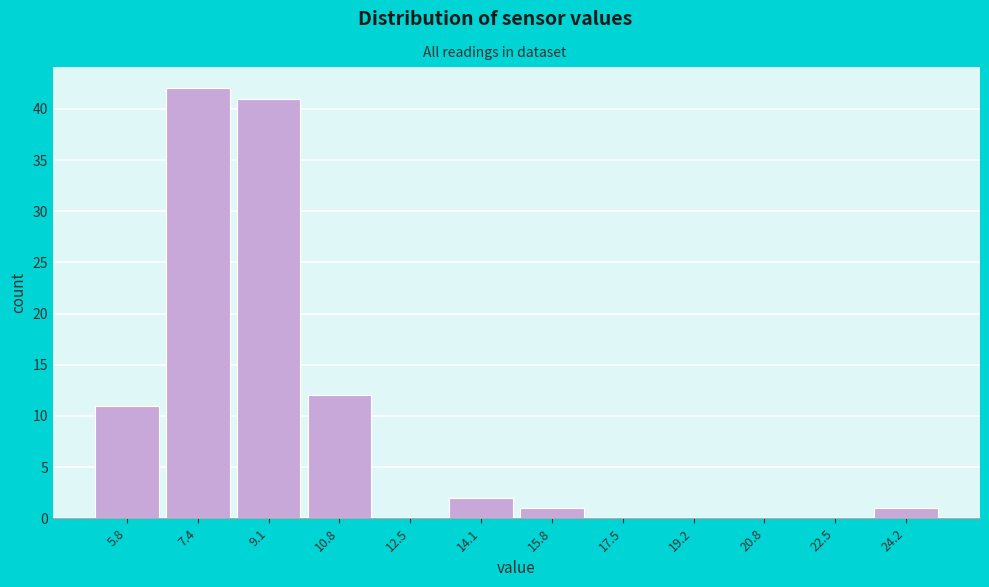

Reading left to right, extract all data points from this chart.

5.8=11	7.4=42	9.1=41	10.8=12	12.5=0	14.1=2	15.8=1	17.5=0	19.2=0	20.8=0	22.5=0	24.2=1